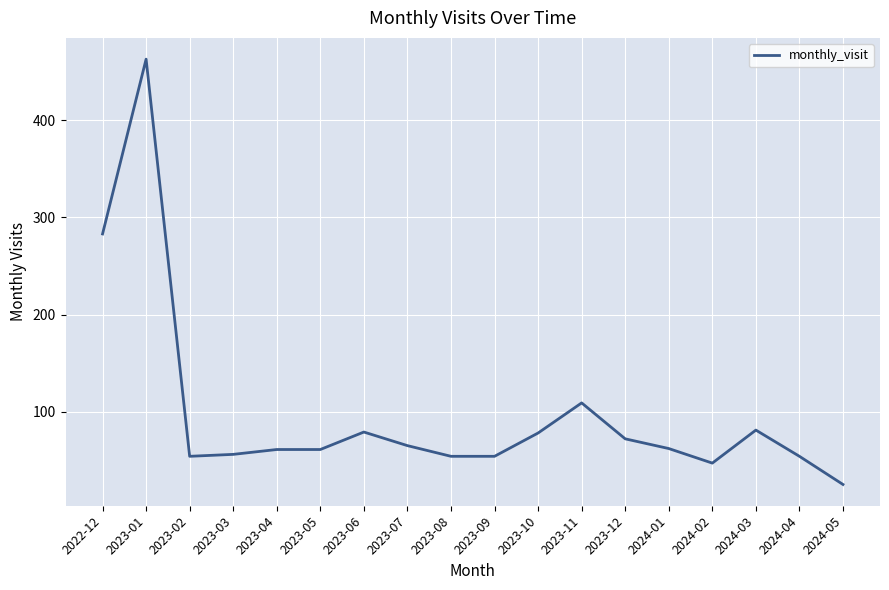

What is the difference between the maximum and minimum values?

438